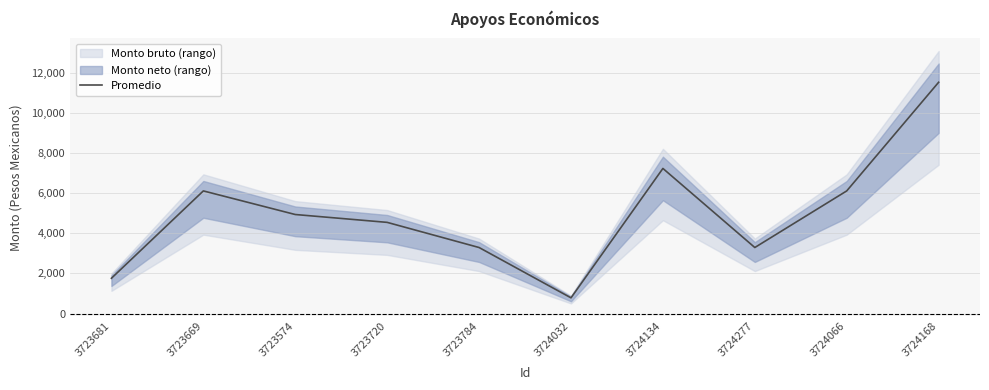

Reading right to left, what are all the values shown in this chart?

11516.1	6106.7	3288.2	7225.1	782.7	3288.2	4540.2	4931.5	6106.7	1757.5